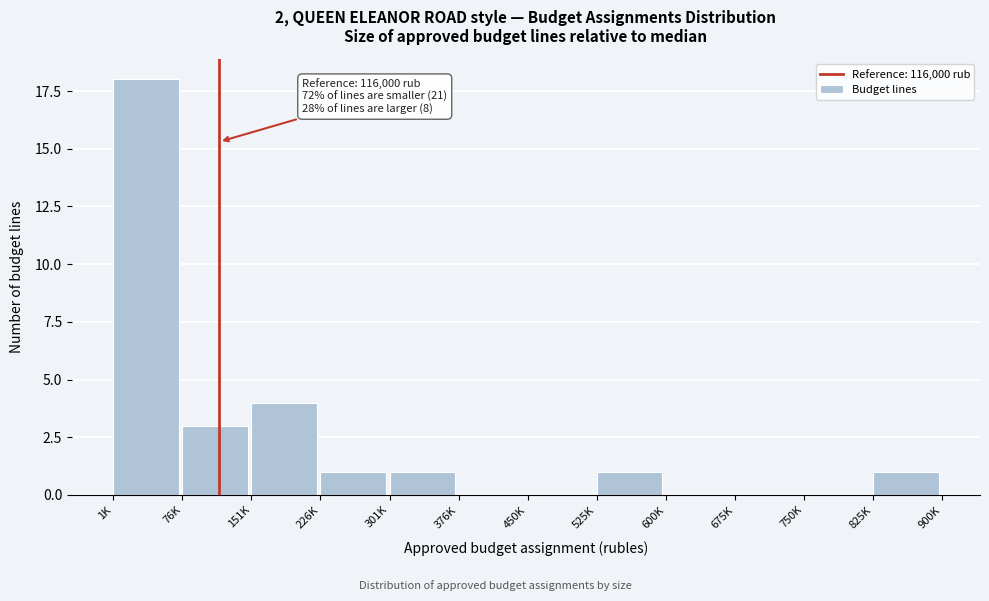

Reading right to left, list all the values displayed in this chart.

825K=1	750K=0	675K=0	600K=0	525K=1	450K=0	376K=0	301K=1	226K=1	151K=4	76K=3	1K=18